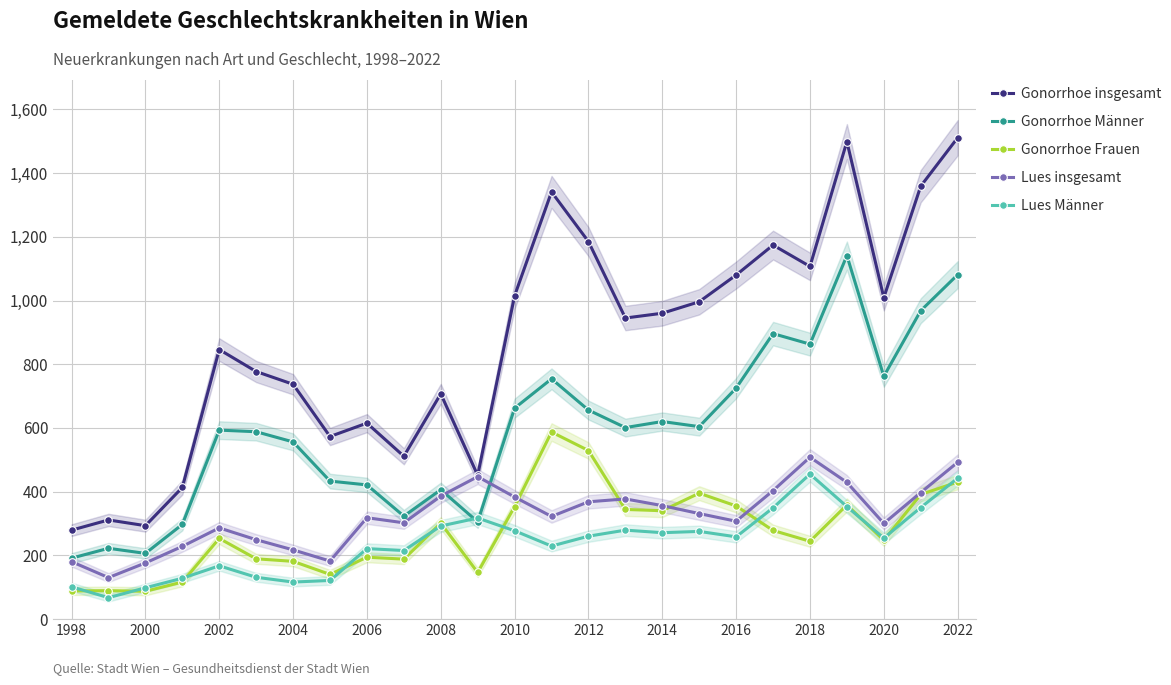

Is it true that Gonorrhoe Männer equals 1012 at 2014?

False